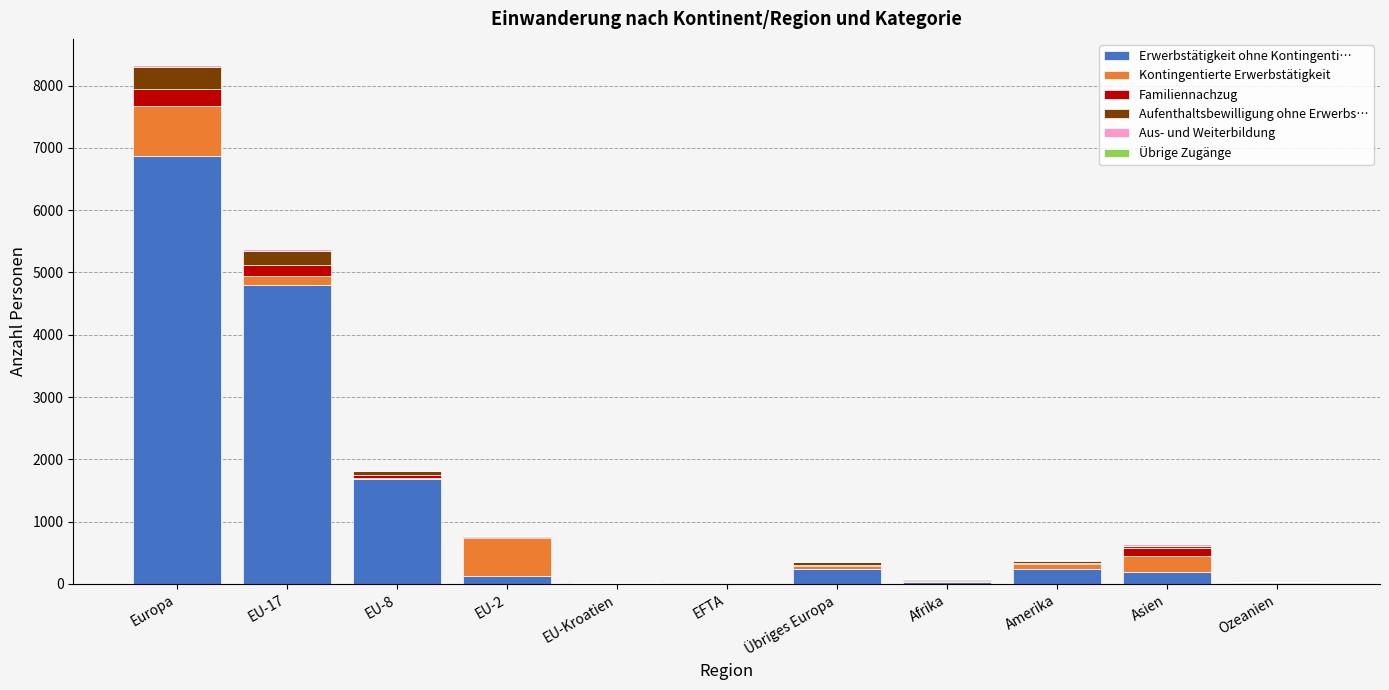

At which category is the sum across all series the highest?

Europa